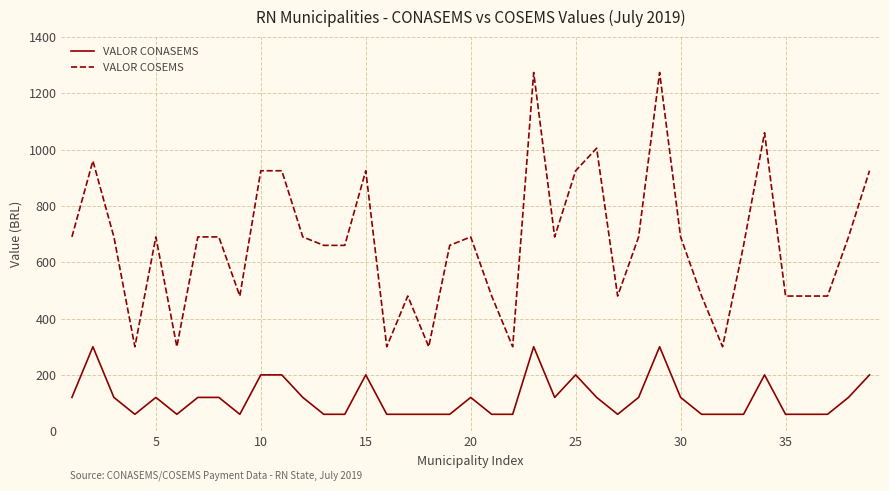

Which series has the largest total across all categories?

VALOR COSEMS